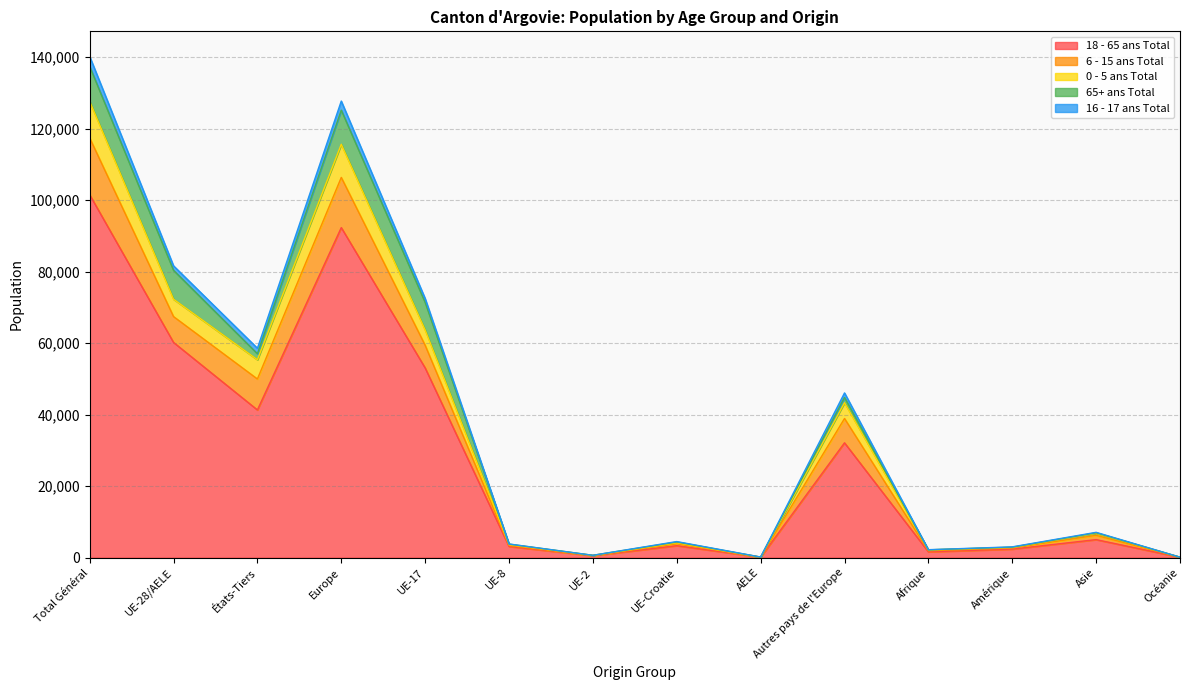

True or false: 0 - 5 ans Total and 6 - 15 ans Total cross at least once.

False